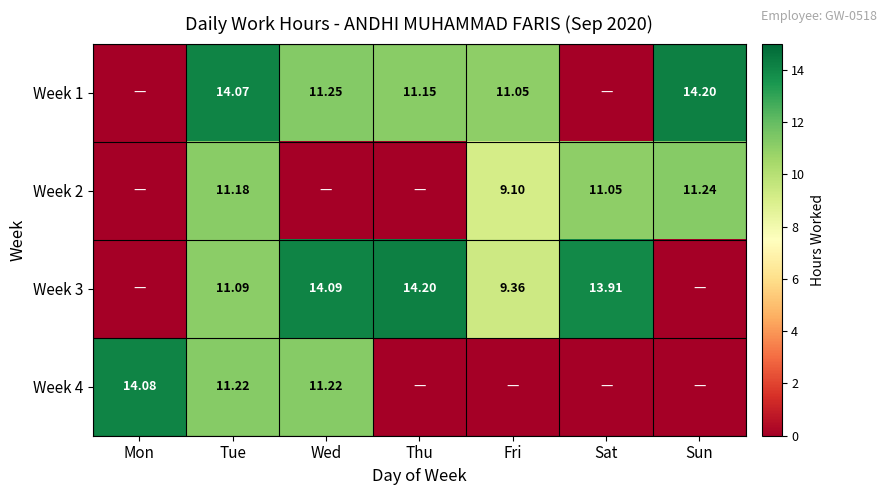

Which category has the highest value across all series?

Sun